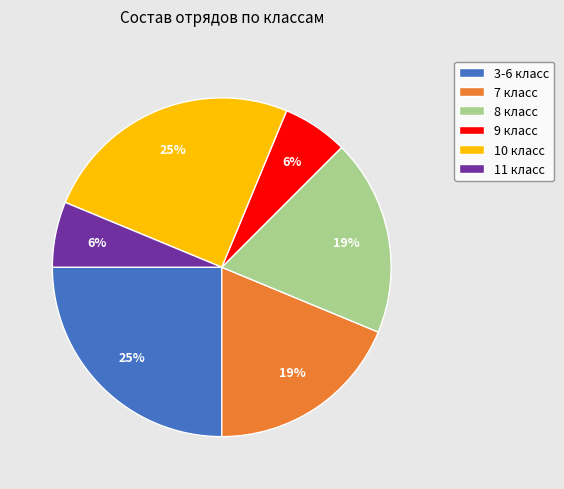

Which has a higher value, 8 класс or 9 класс?

8 класс